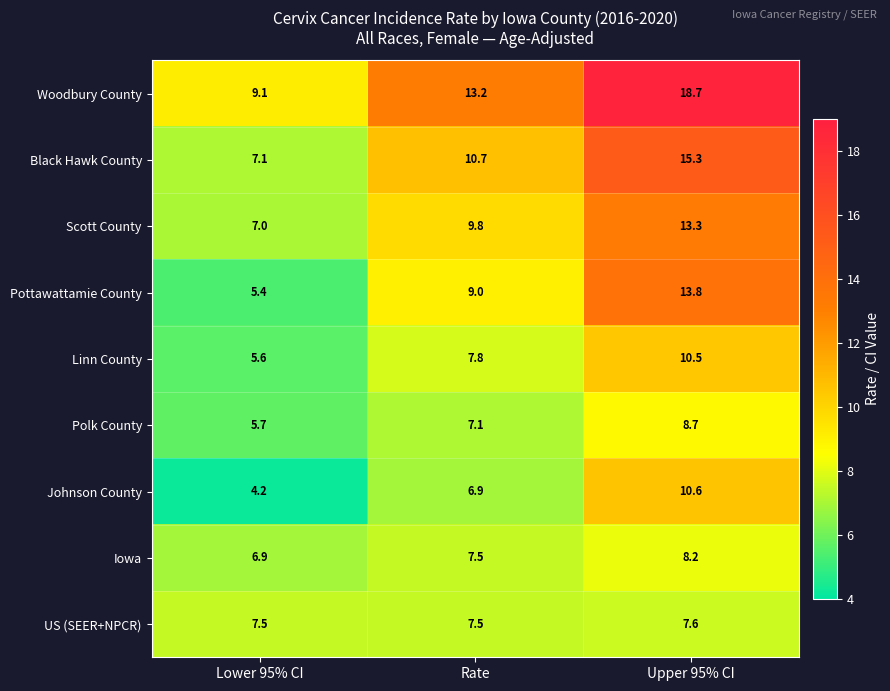

What is the difference between the maximum and minimum values in the Scott County series?

6.3